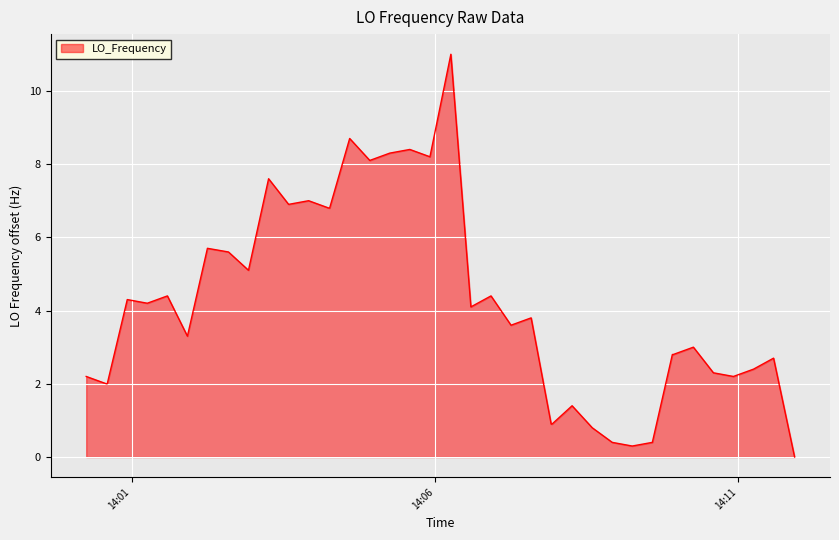

How many distinct data groups are displayed?

1